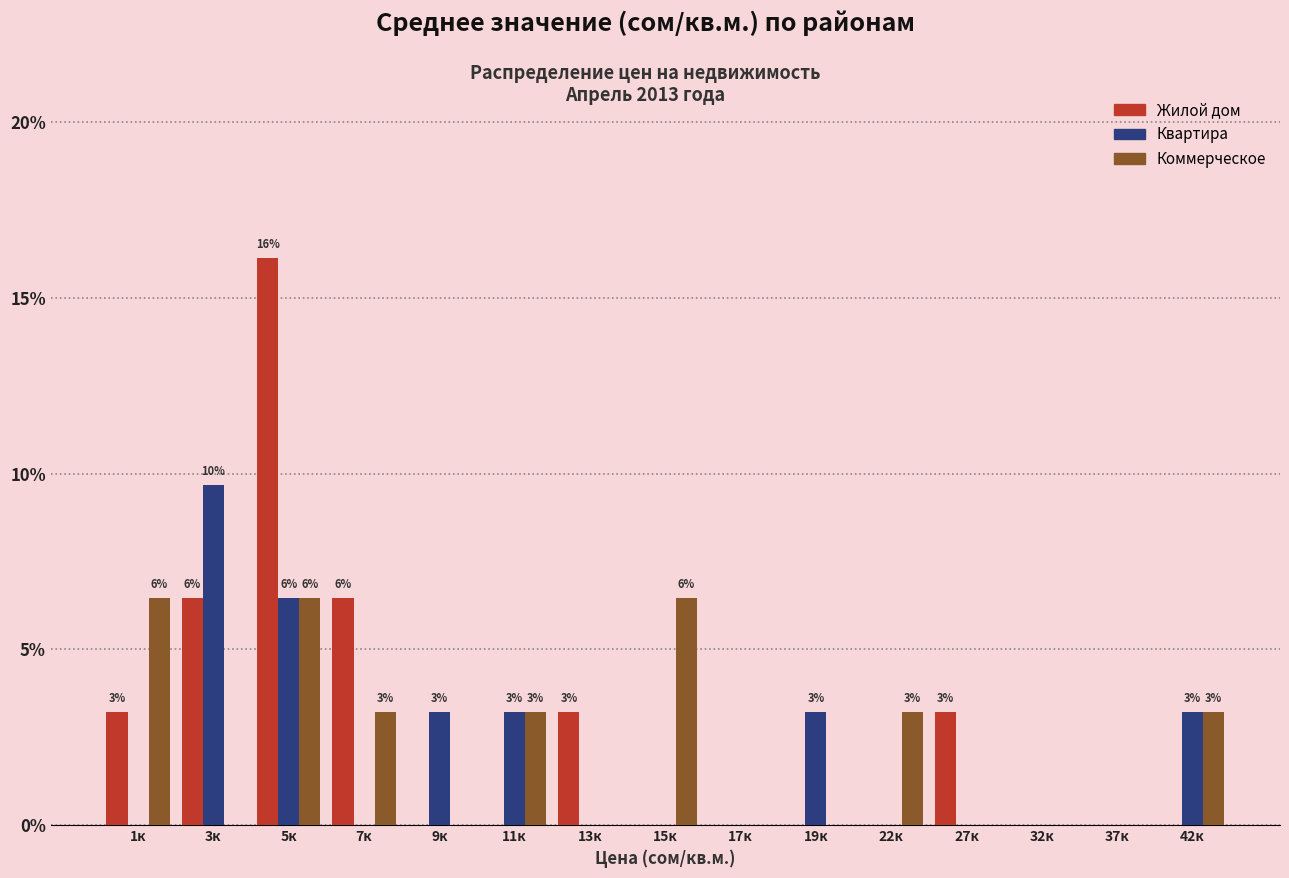

What is the sum of the Квартира values at 17к and 3к?

9.7